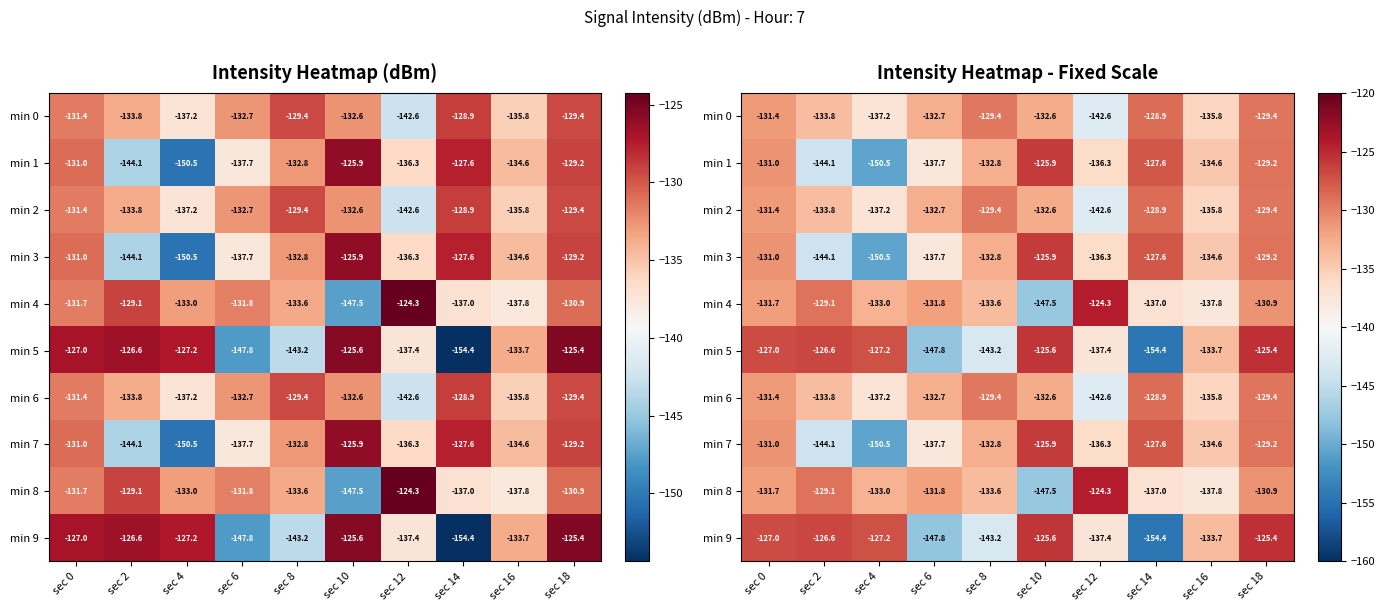

What is the difference between the min 6 values at sec 16 and sec 0?

4.3